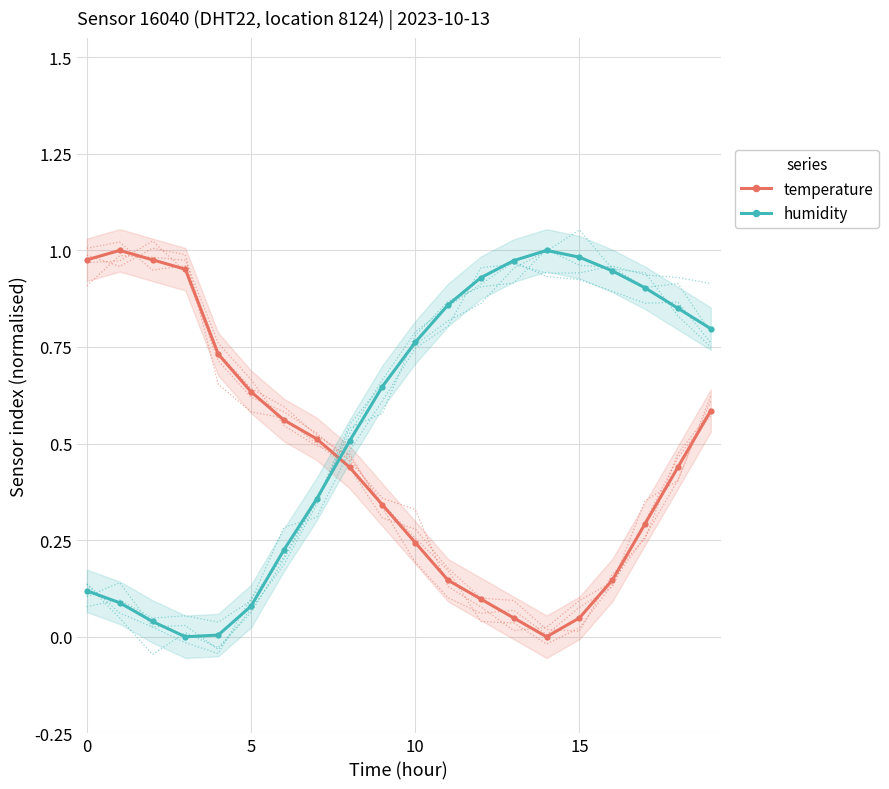

True or false: temperature has more than 2 interior local peaks.

False